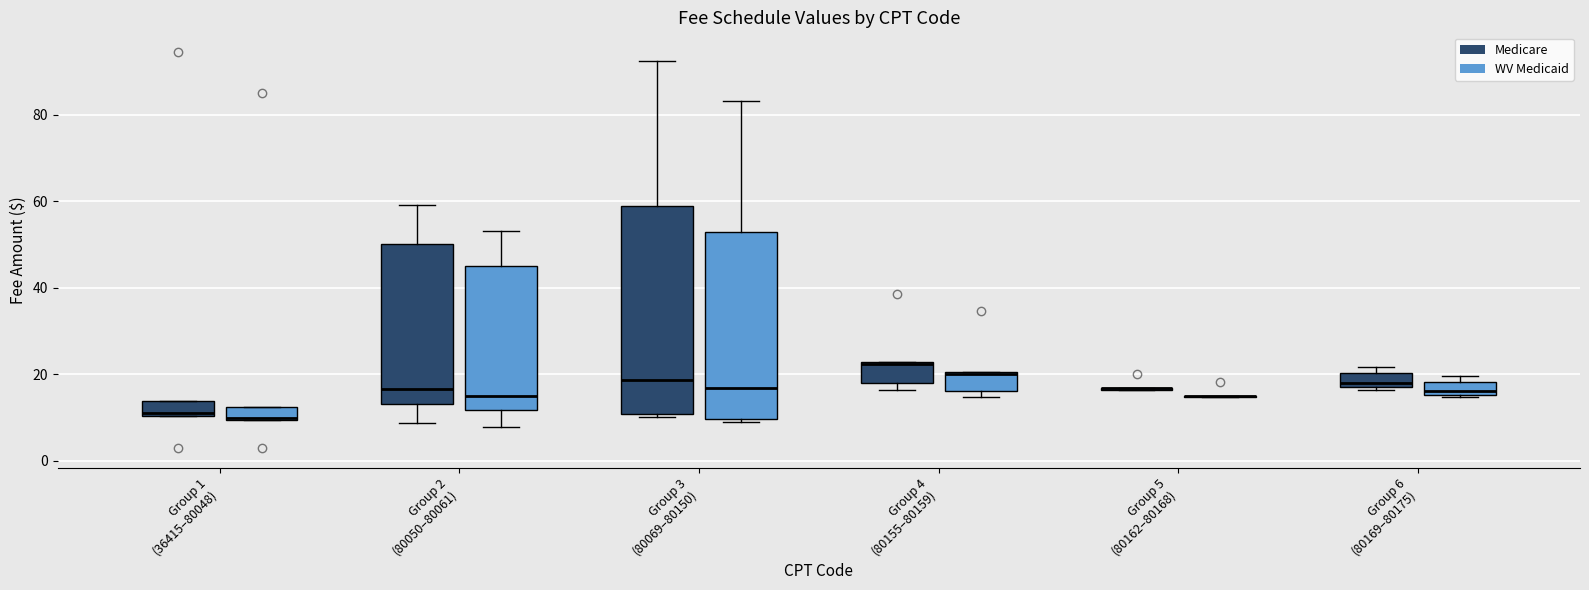

Where does the median line of the box for Group 6 (80169–80175) (Medicare) sit on the y-axis? The values are not printed on the chart, so give them approximately, as read against the axis.

18